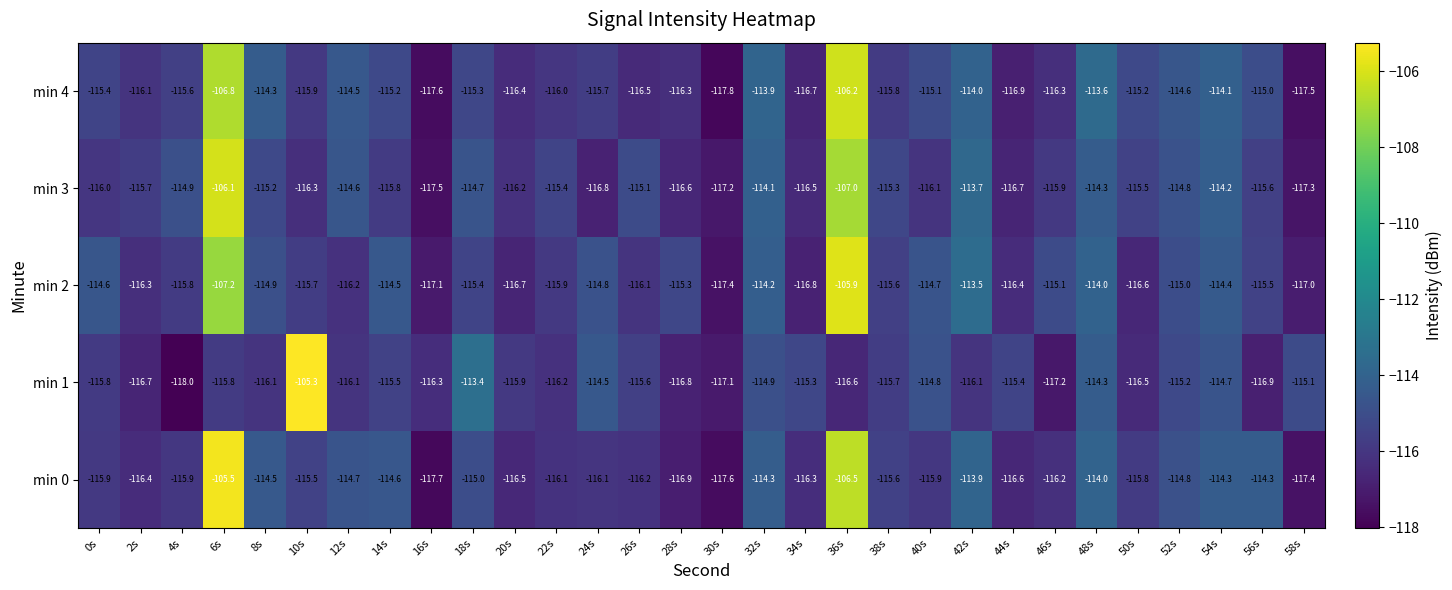

How many series are shown in this chart?

5